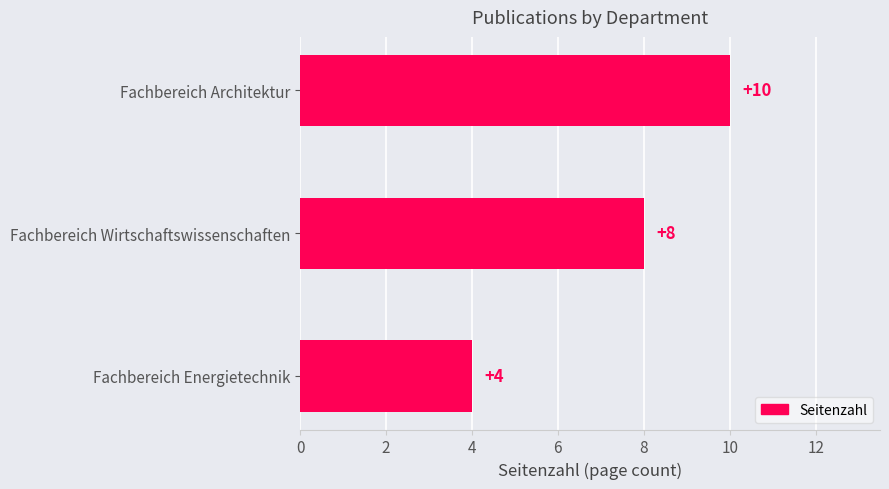

Rank the categories by value from lowest to highest.

Fachbereich Energietechnik, Fachbereich Wirtschaftswissenschaften, Fachbereich Architektur